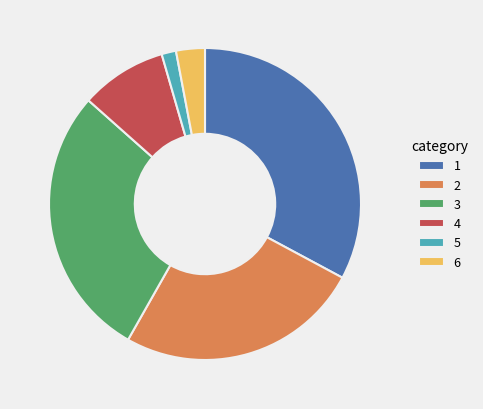

Approximately how many times larger is the value at 2 compared to 4?

2.8